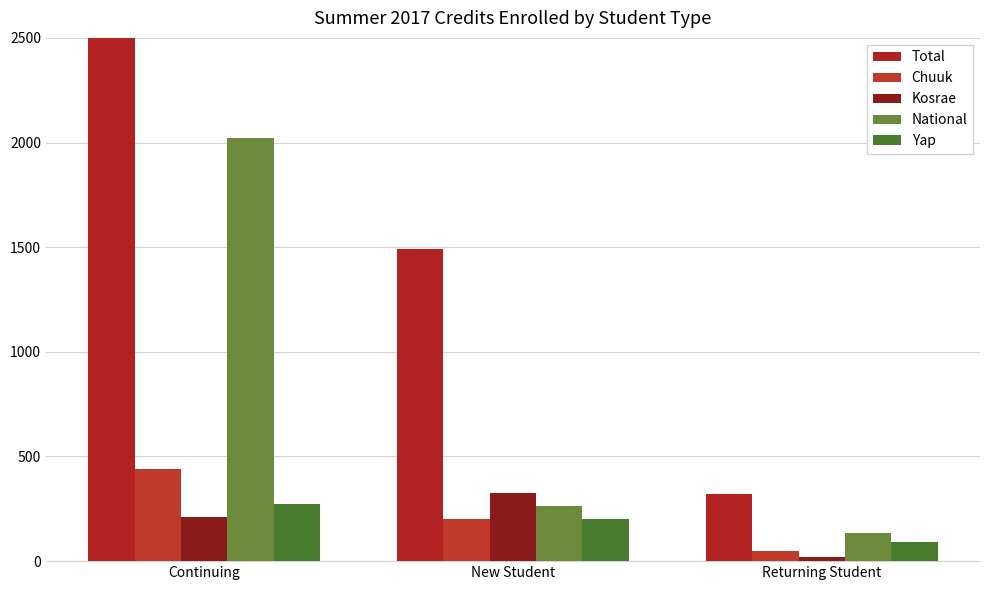

What is the label of the 2nd bar from the right?

New Student